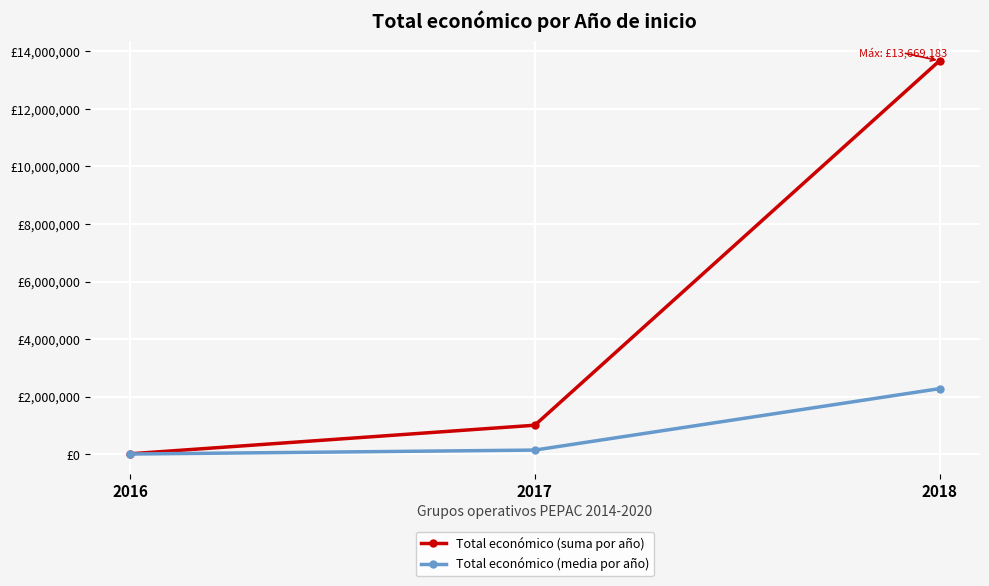

What is the minimum value for Total económico (suma por año)?

13980.0